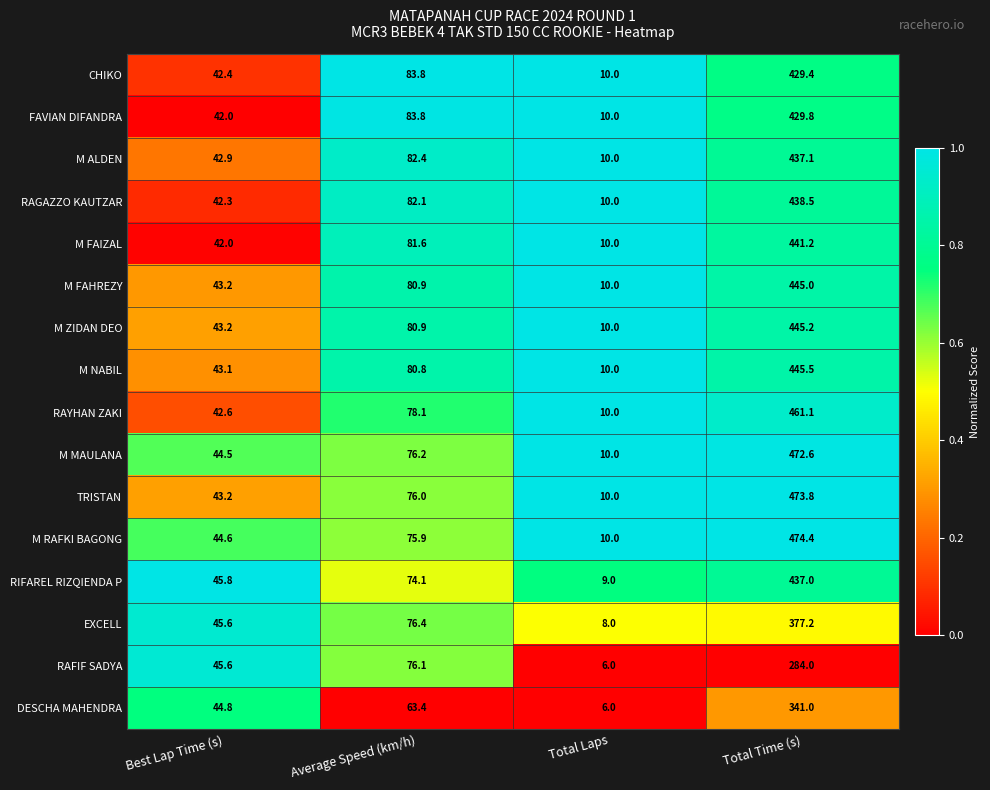

How many data points does each series have?

4